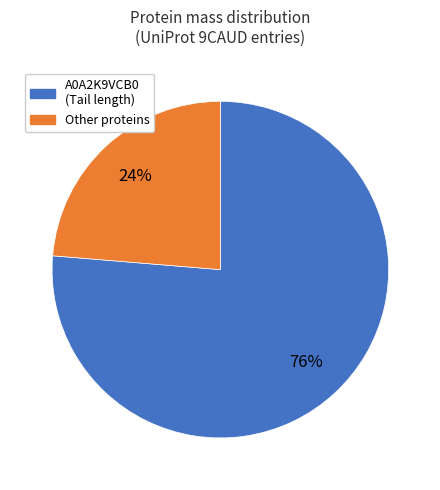

Count the number of slices in the pie.

2